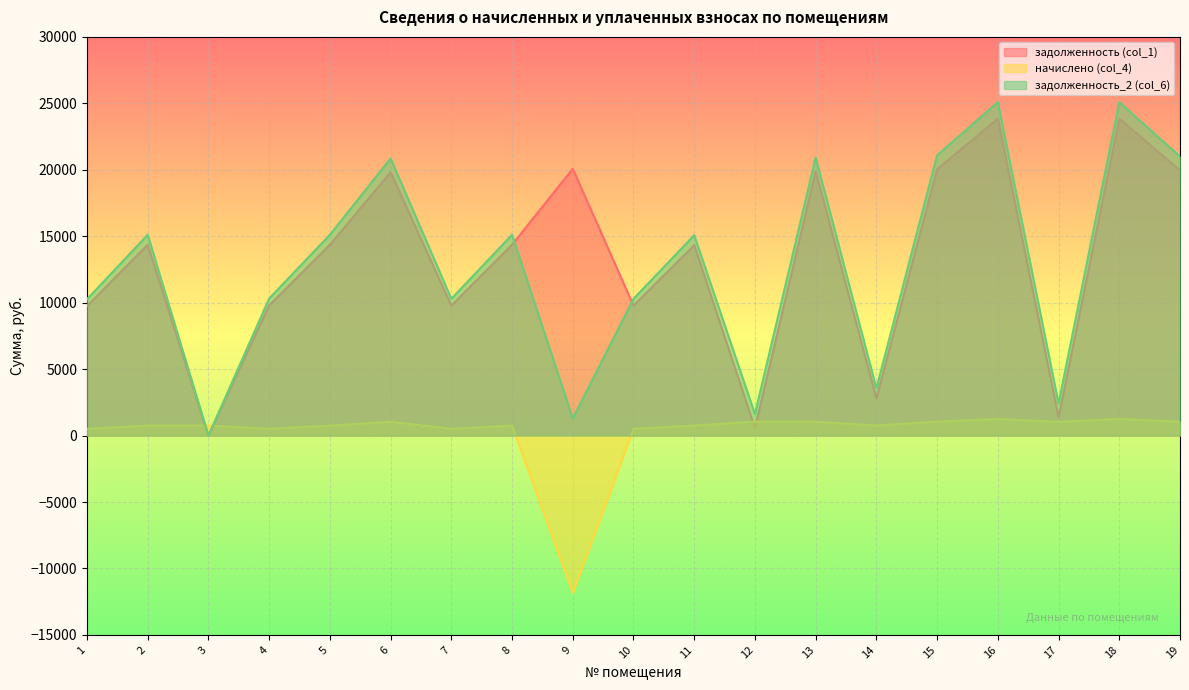

How many values in задолженность_2 (col_6) are above zero?

18